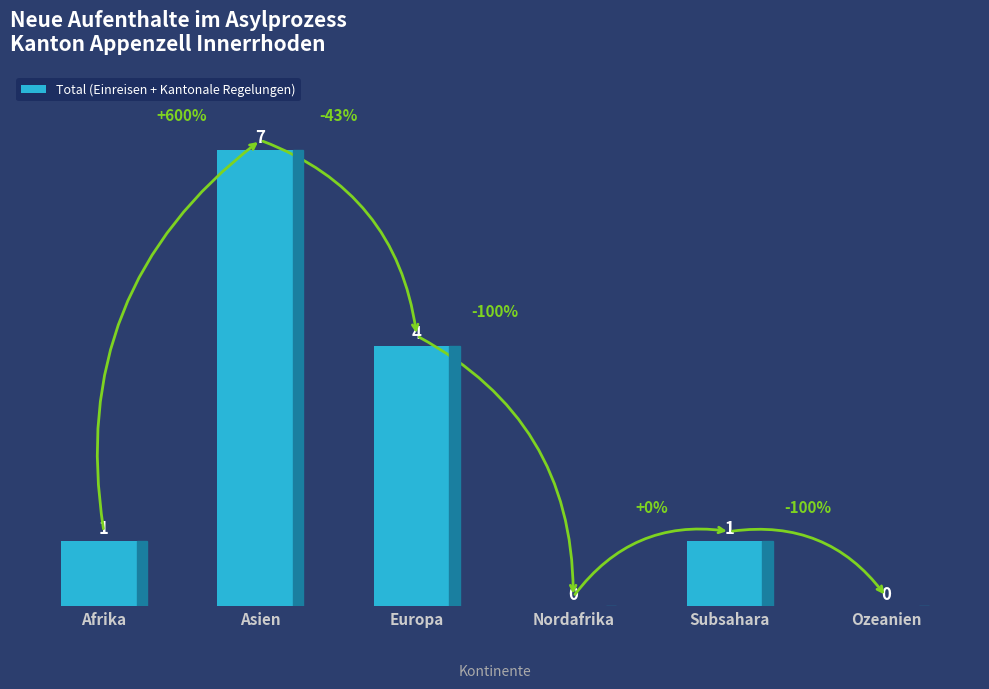

Where is the data nearest to the value 3?

Europa